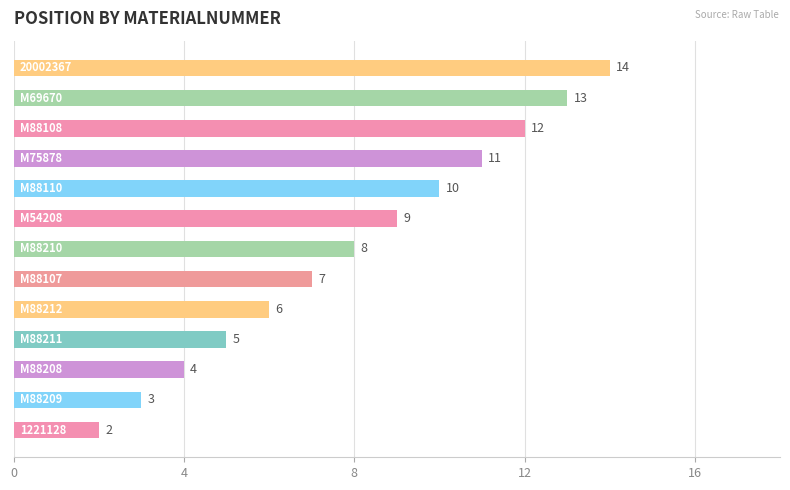

What is the maximum value shown in the chart?

14